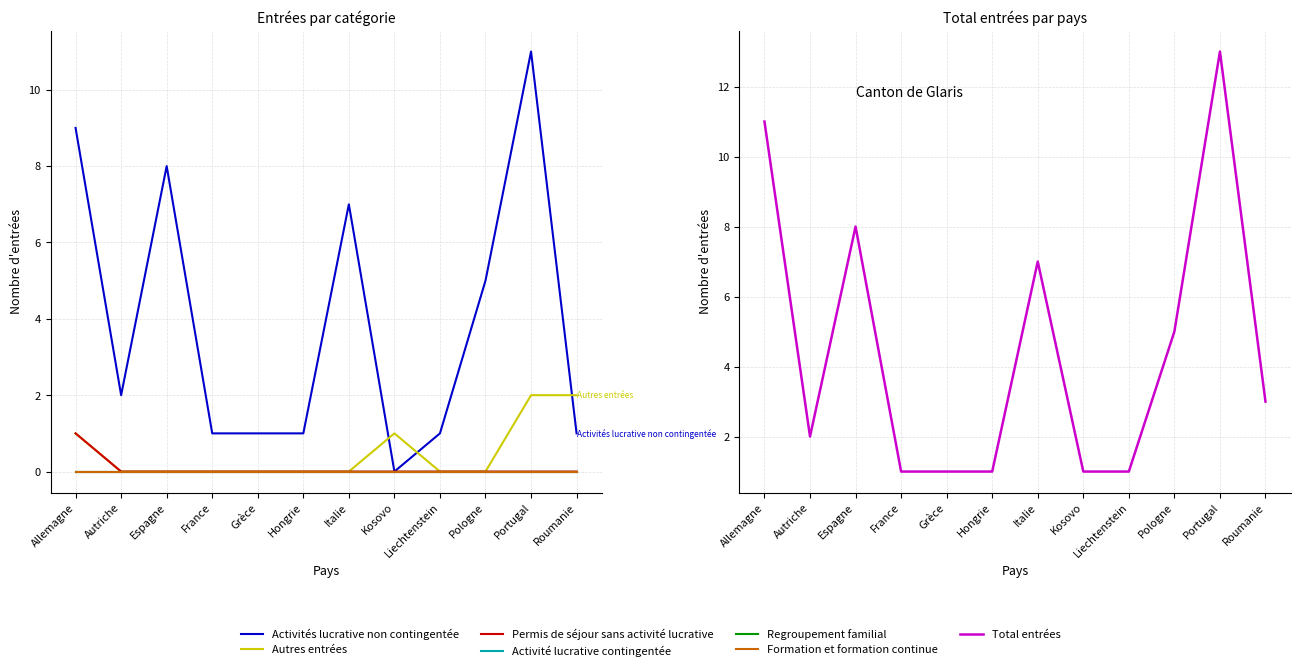

How many times do Activités lucrative non contingentée and Autres entrées cross each other?

3